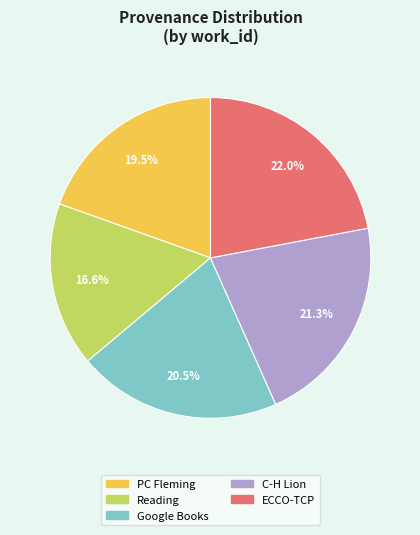

Is there a majority slice in this chart?

No